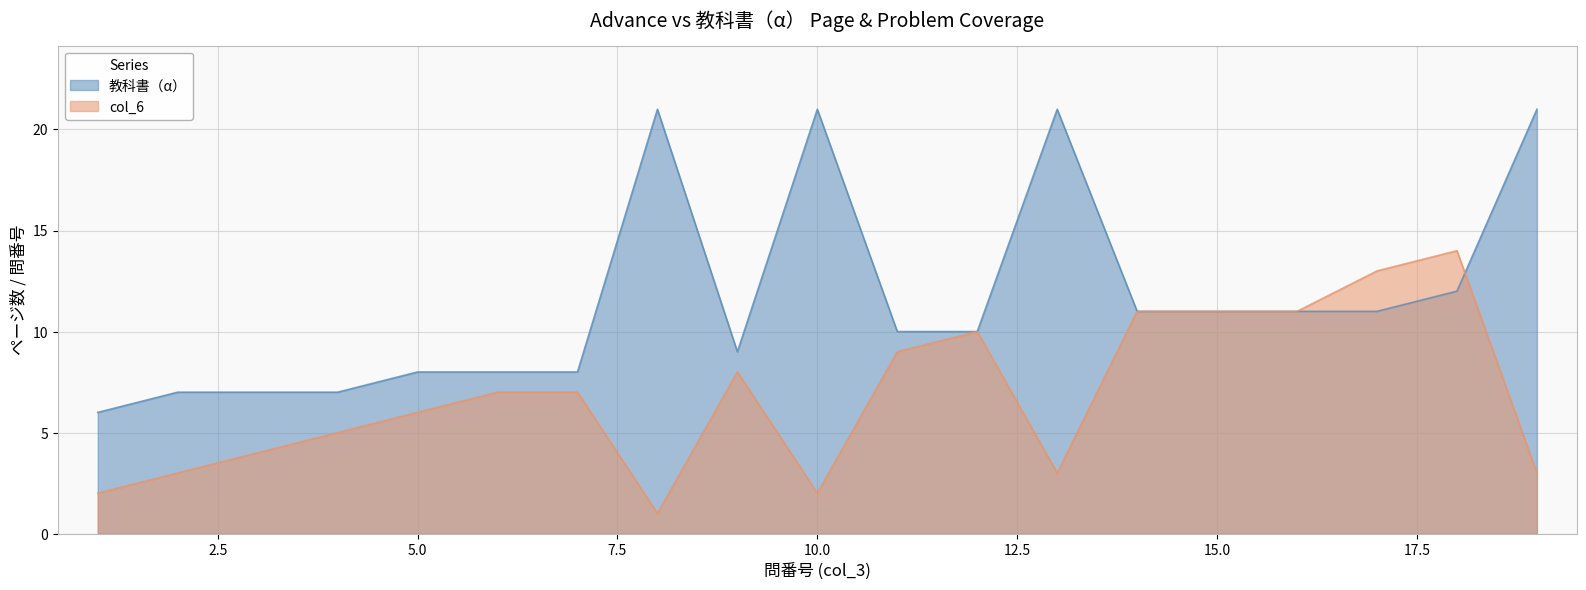

Reading left to right, extract all data points from this chart.

教科書（α）: 1=6	2=7	3=7	4=7	5=8	6=8	7=8	8=21	9=9	10=21	11=10	12=10	13=21	14=11	15=11	16=11	17=11	18=12	19=21
col_6: 1=2	2=3	3=4	4=5	5=6	6=7	7=7	8=1	9=8	10=2	11=9	12=10	13=3	14=11	15=11	16=11	17=13	18=14	19=3